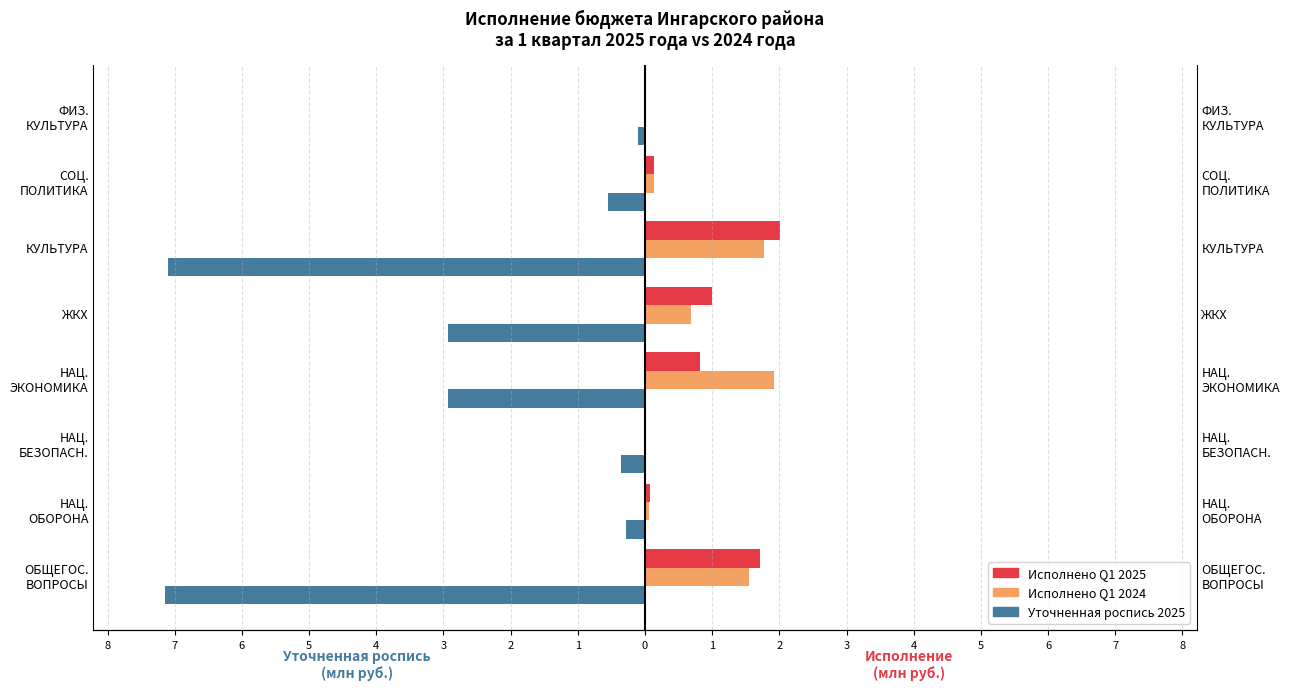

At how many categories does at least one series exceed -4?

8